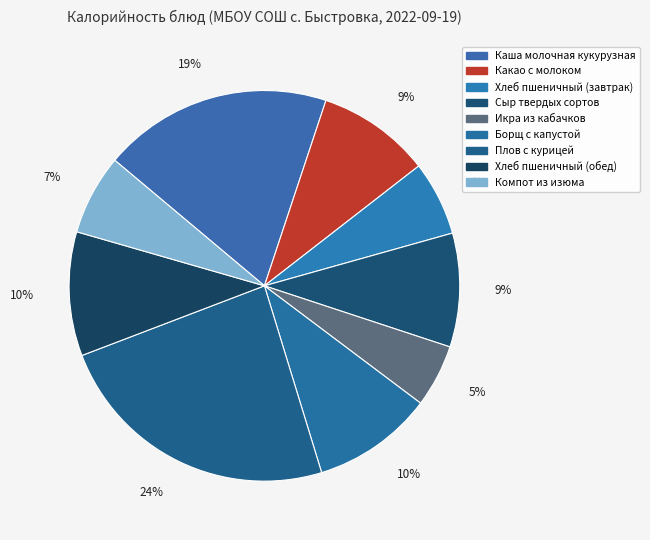

To the nearest percent, what percentage of the pie is Икра из кабачков?

5%